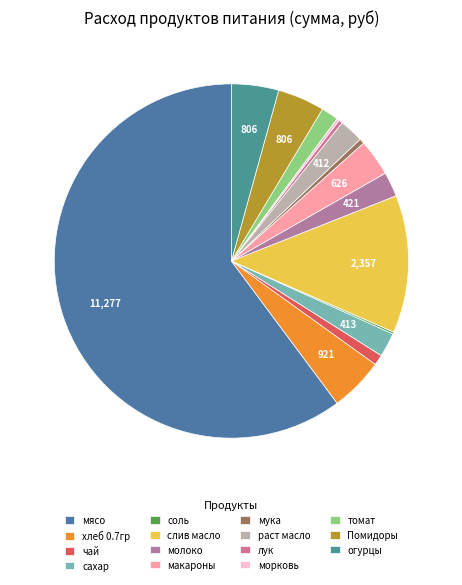

To the nearest percent, what is the difference between the сахар and хлеб 0.7гр slice percentages?

3%